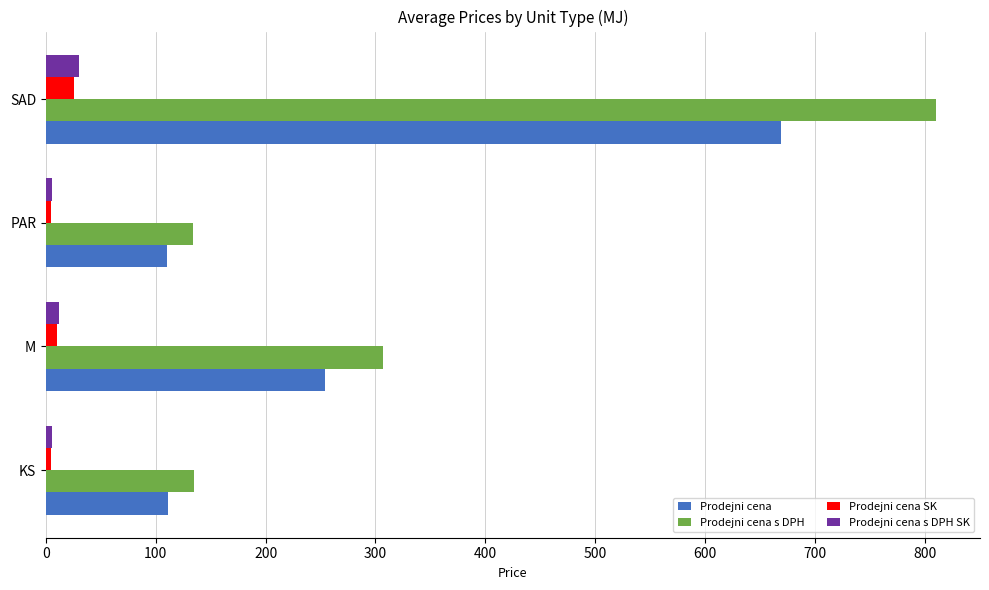

Where is Prodejni cena s DPH nearest to the value 471?

M